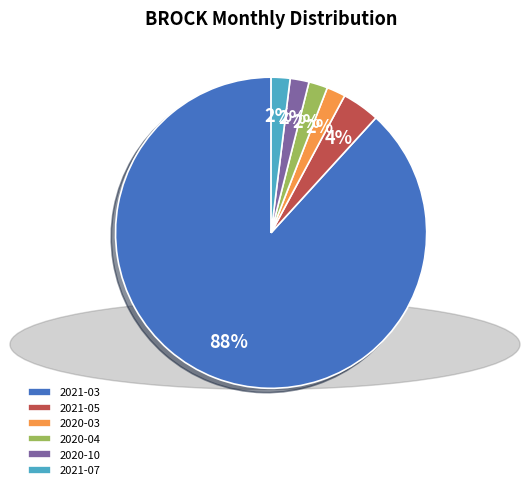

True or false: 2021-03 accounts for 88% of the total.

True